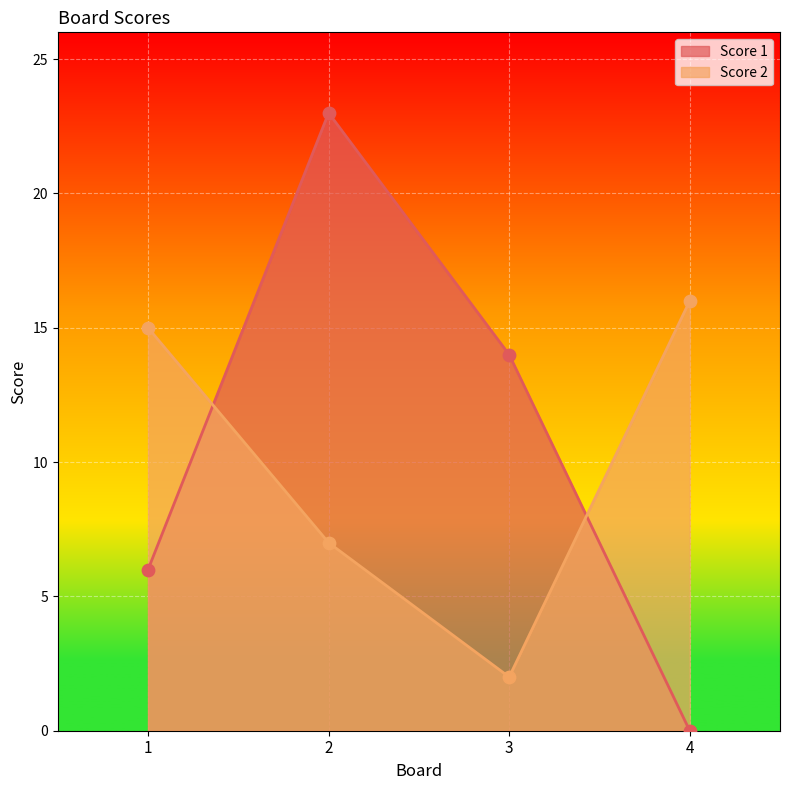

At how many categories does at least one series exceed 20?

1